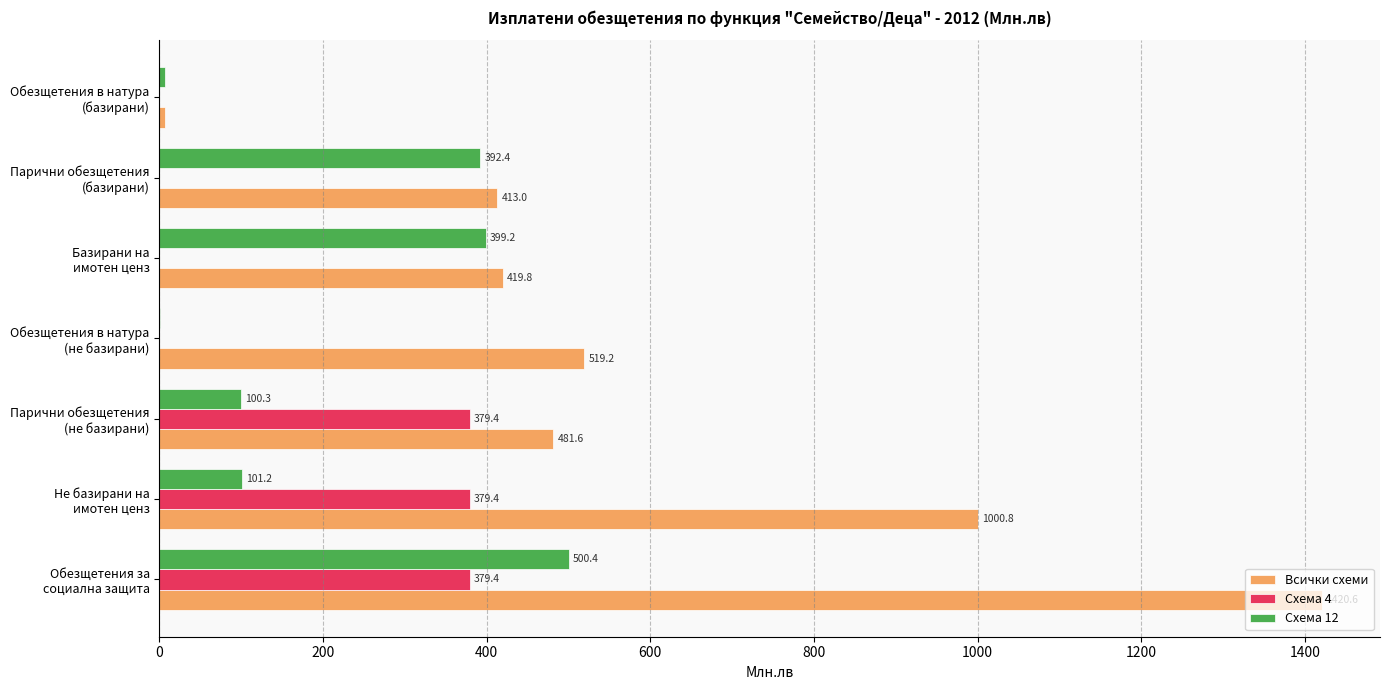

Which series has the largest total across all categories?

Всички схеми